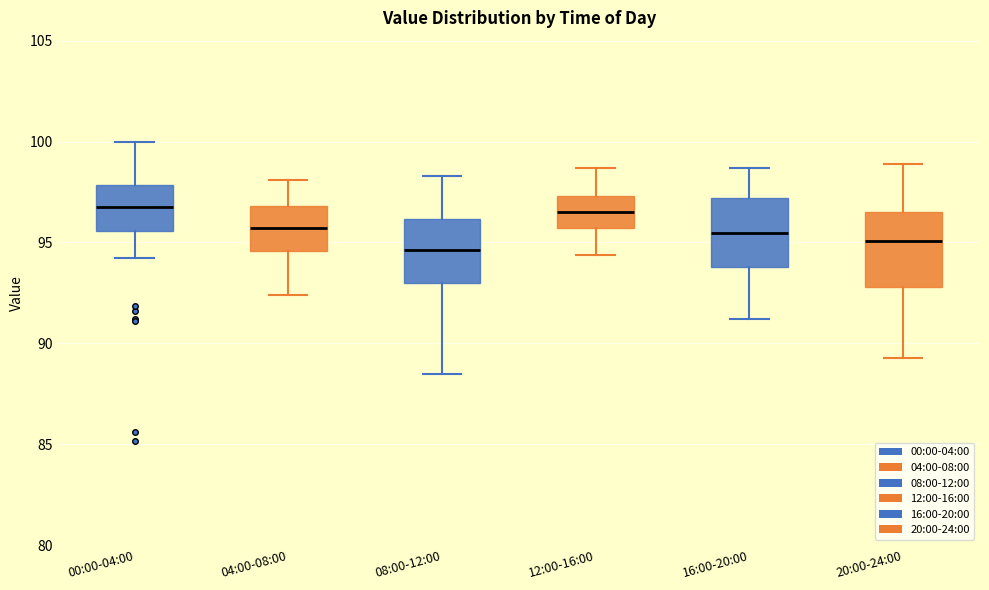

Reading left to right, read every box against the y-axis: the position of its median line, the range the box covers, and the ends of its whiskers. The values are not printed on the chart, so give them approximately, as read against the axis.

00:00-04:00: median 97.0, box 95.5 to 98.0, whiskers 94.0 to 100.0
04:00-08:00: median 95.5, box 94.5 to 97.0, whiskers 92.5 to 98.0
08:00-12:00: median 94.5, box 93.0 to 96.0, whiskers 88.5 to 98.5
12:00-16:00: median 96.5, box 95.5 to 97.5, whiskers 94.5 to 98.5
16:00-20:00: median 95.5, box 94.0 to 97.0, whiskers 91.0 to 98.5
20:00-24:00: median 95.0, box 93.0 to 96.5, whiskers 89.5 to 99.0